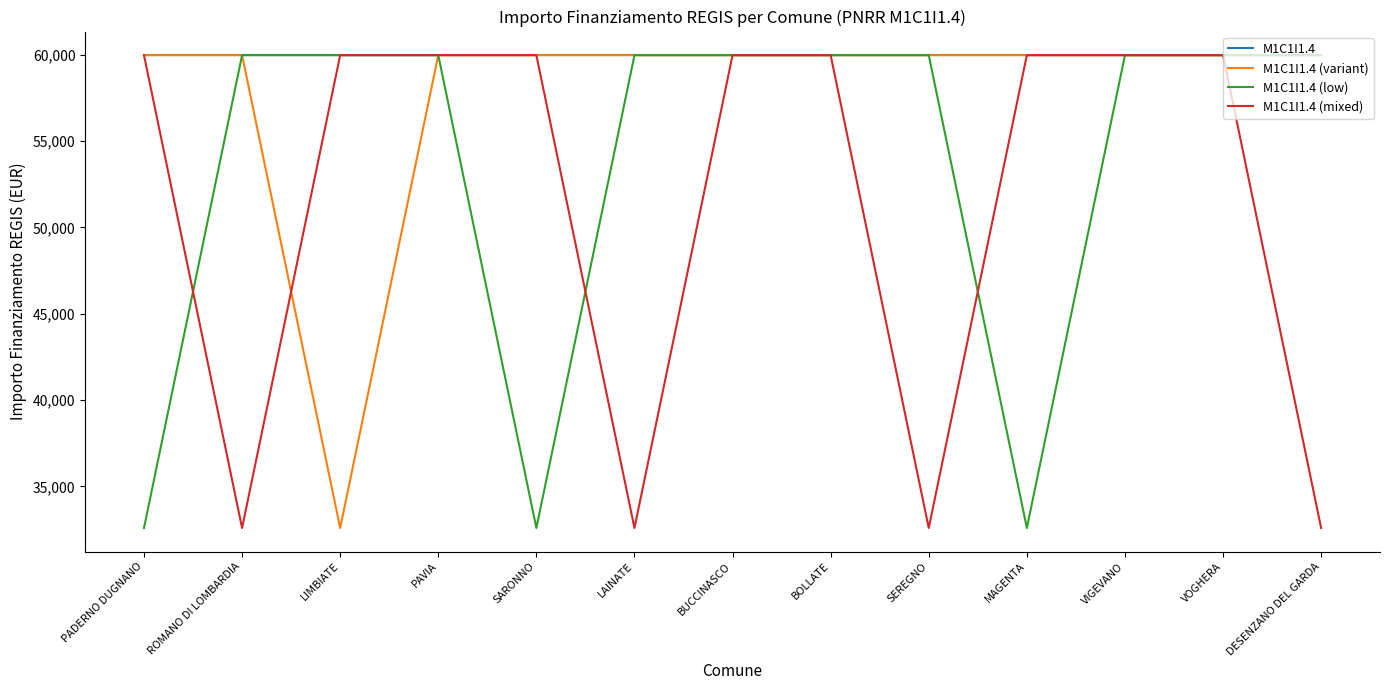

What is the total value across all series at BUCCINASCO?

239864